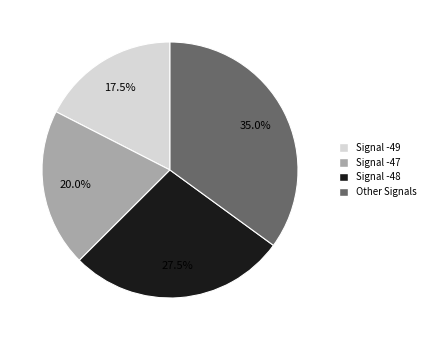

Is there any slice that represents more than half of the pie?

No